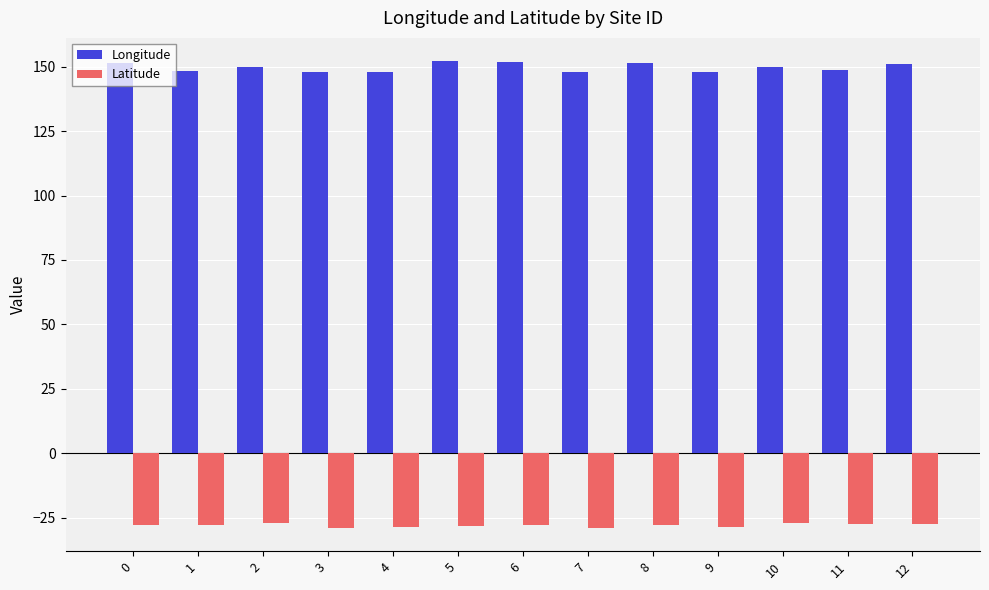

List the series in order of their peak value, highest first.

Longitude, Latitude